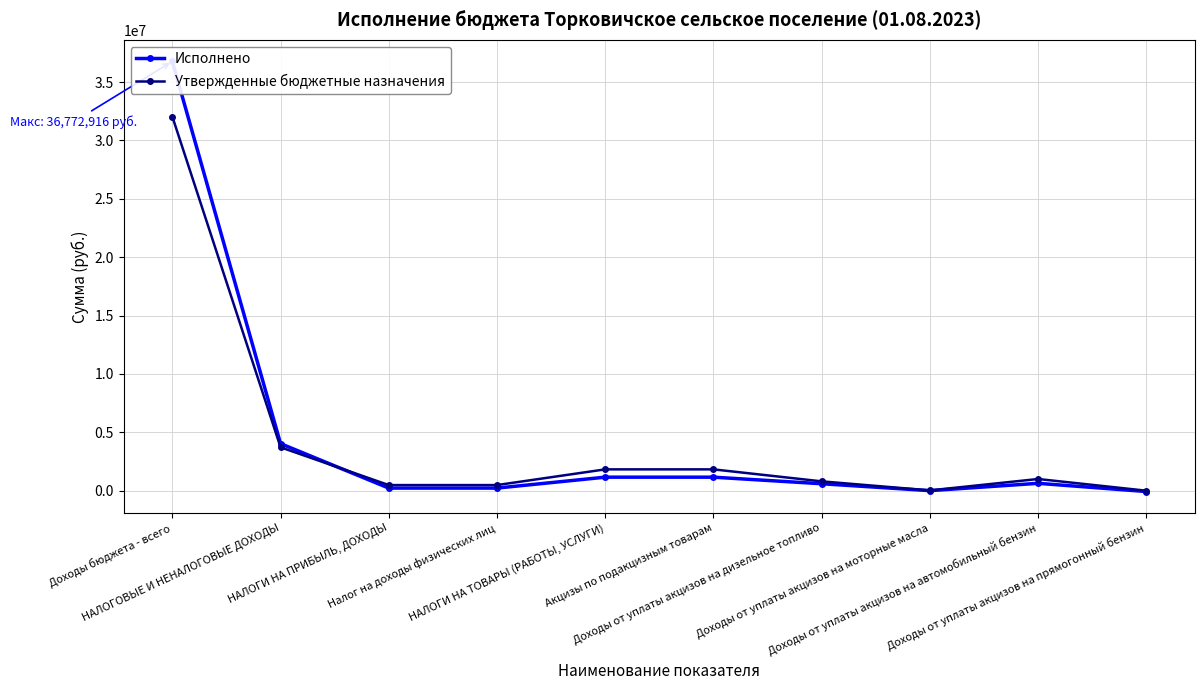

What are all the series names shown in the legend?

Исполнено, Утвержденные бюджетные назначения